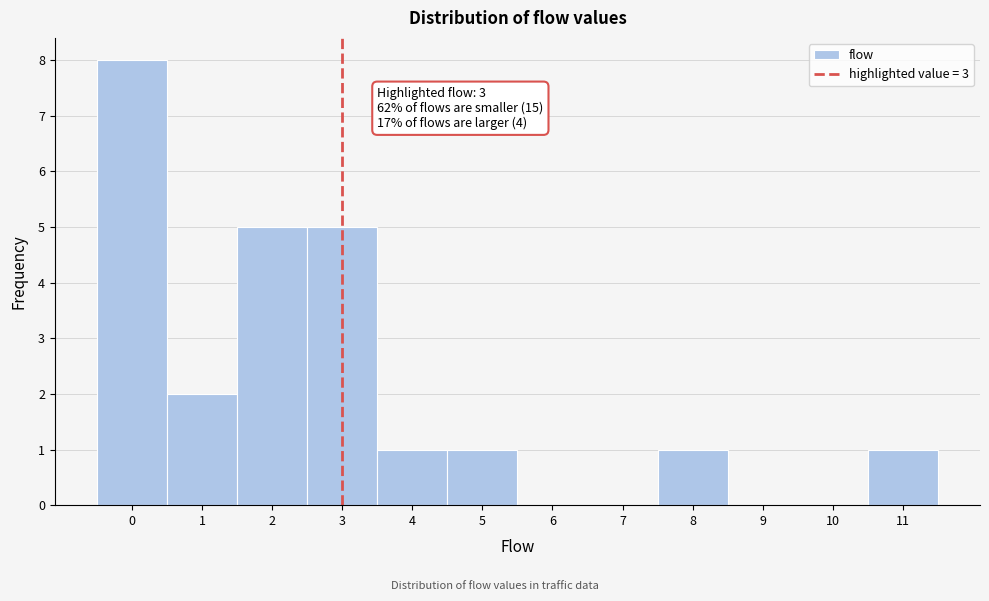

Which range on the x-axis has the tallest bar?

-0.5 to 0.5